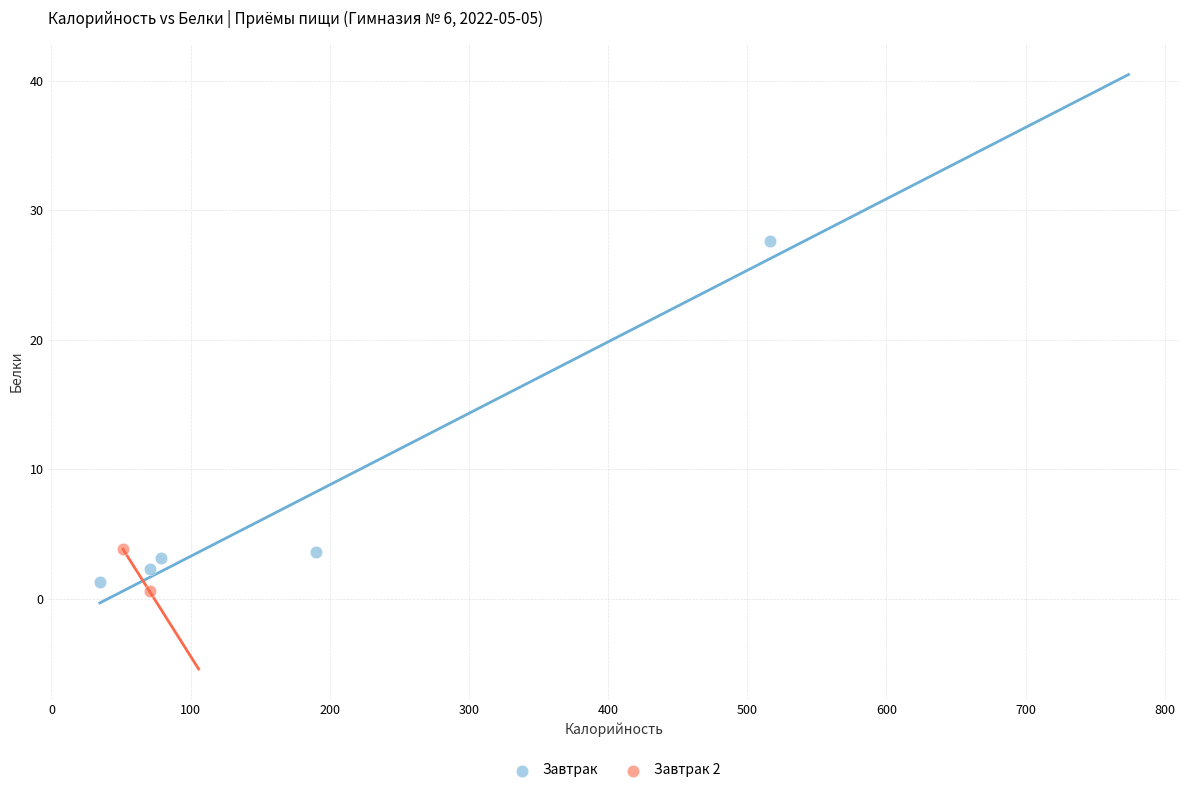

What are all the series names shown in the legend?

Завтрак, Завтрак 2